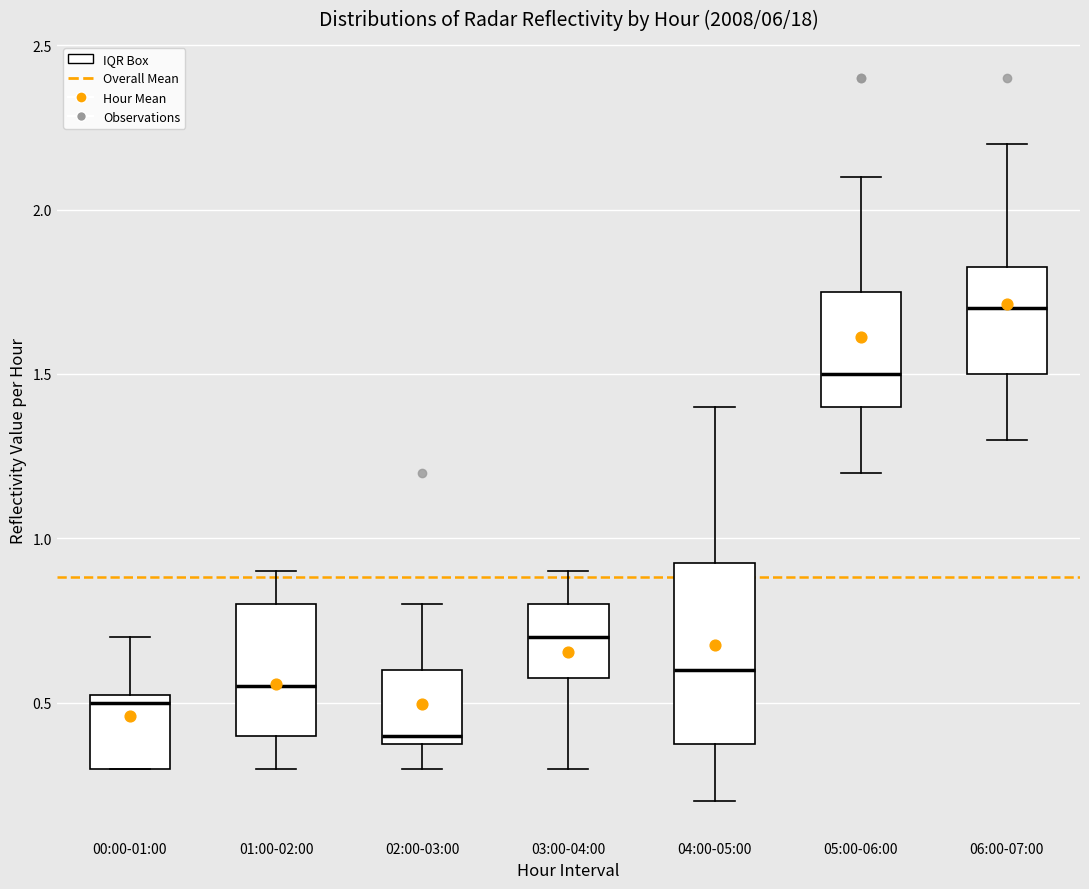

Reading left to right, read every box against the y-axis: the position of its median line, the range the box covers, and the ends of its whiskers. The values are not printed on the chart, so give them approximately, as read against the axis.

00:00-01:00: median 0.50, box 0.30 to 0.55, whiskers 0.30 to 0.70
01:00-02:00: median 0.55, box 0.40 to 0.80, whiskers 0.30 to 0.90
02:00-03:00: median 0.40 (just above the box's lower edge), box 0.40 to 0.60, whiskers 0.30 to 0.80
03:00-04:00: median 0.70, box 0.60 to 0.80, whiskers 0.30 to 0.90
04:00-05:00: median 0.60, box 0.40 to 0.95, whiskers 0.20 to 1.40
05:00-06:00: median 1.50, box 1.40 to 1.75, whiskers 1.20 to 2.10
06:00-07:00: median 1.70, box 1.50 to 1.85, whiskers 1.30 to 2.20